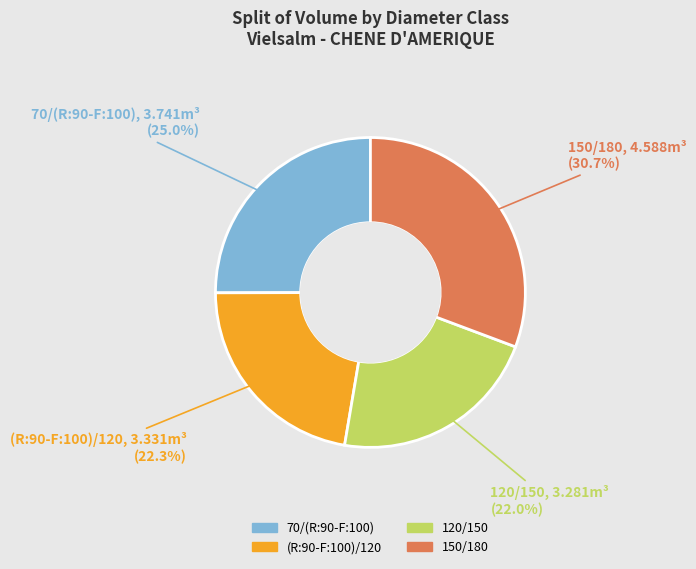

What is the total percentage of 70/(R:90-F:100) and 150/180?

55.7%